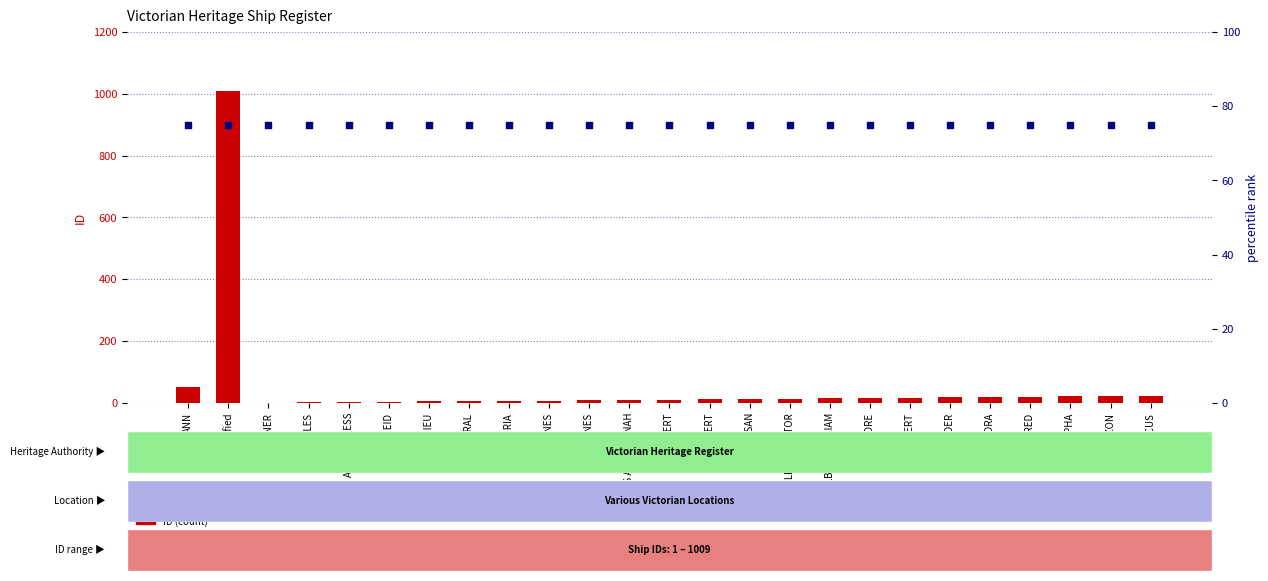

Which series has the largest total across all categories?

percentile rank within the sample